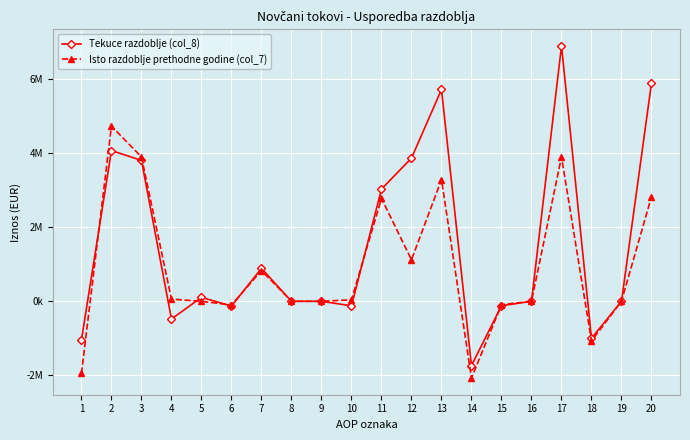

How many times do Isto razdoblje prethodne godine (col_7) and Tekuce razdoblje (col_8) cross each other?

6